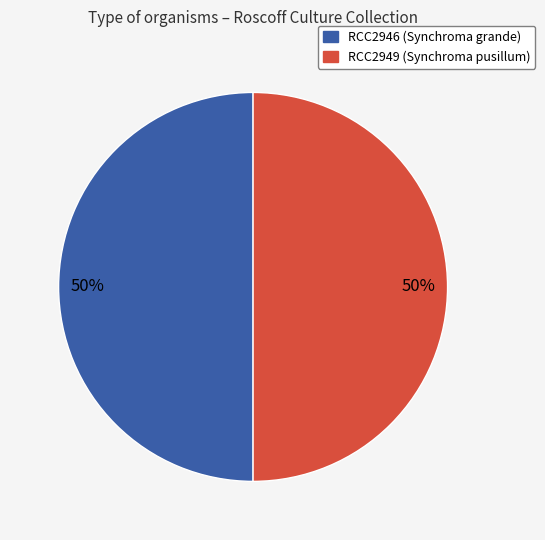

Do RCC2946 (Synchroma grande) and RCC2949 (Synchroma pusillum) together represent more than half of the pie?

Yes